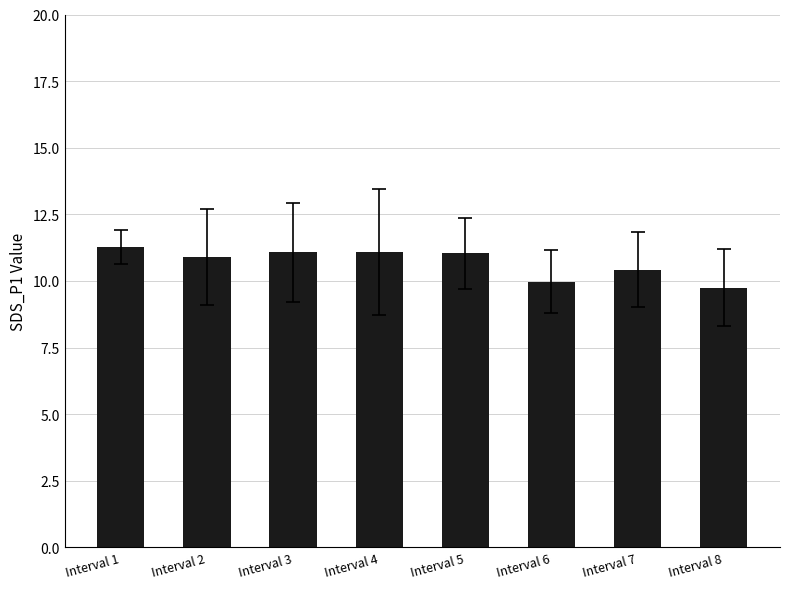

What is the sum of all values?

85.5